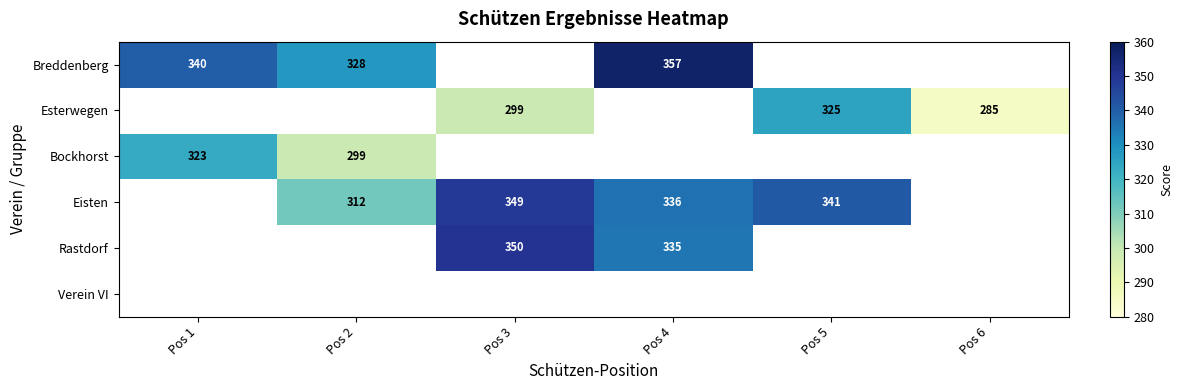

True or false: Esterwegen has a value of 79 at Pos 3.

False